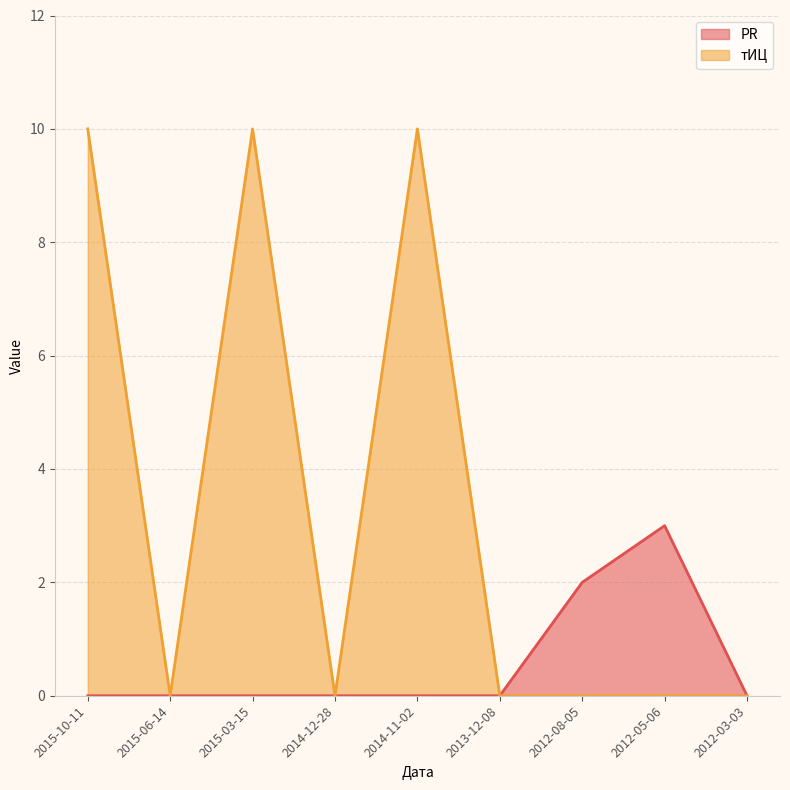

At how many categories does at least one series exceed 4?

3